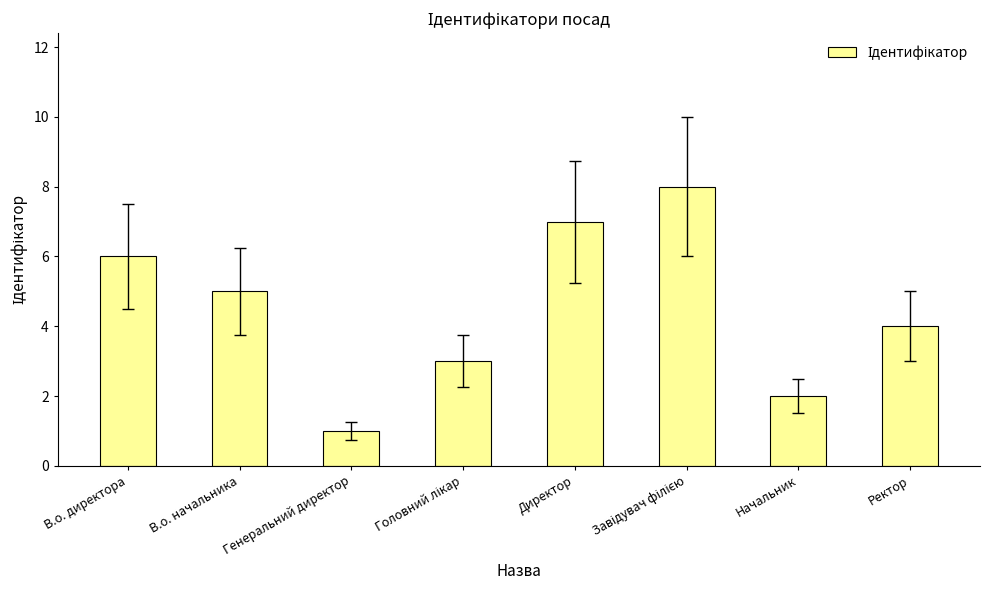

What is the sum of the values at Директор and В.о. начальника?

12